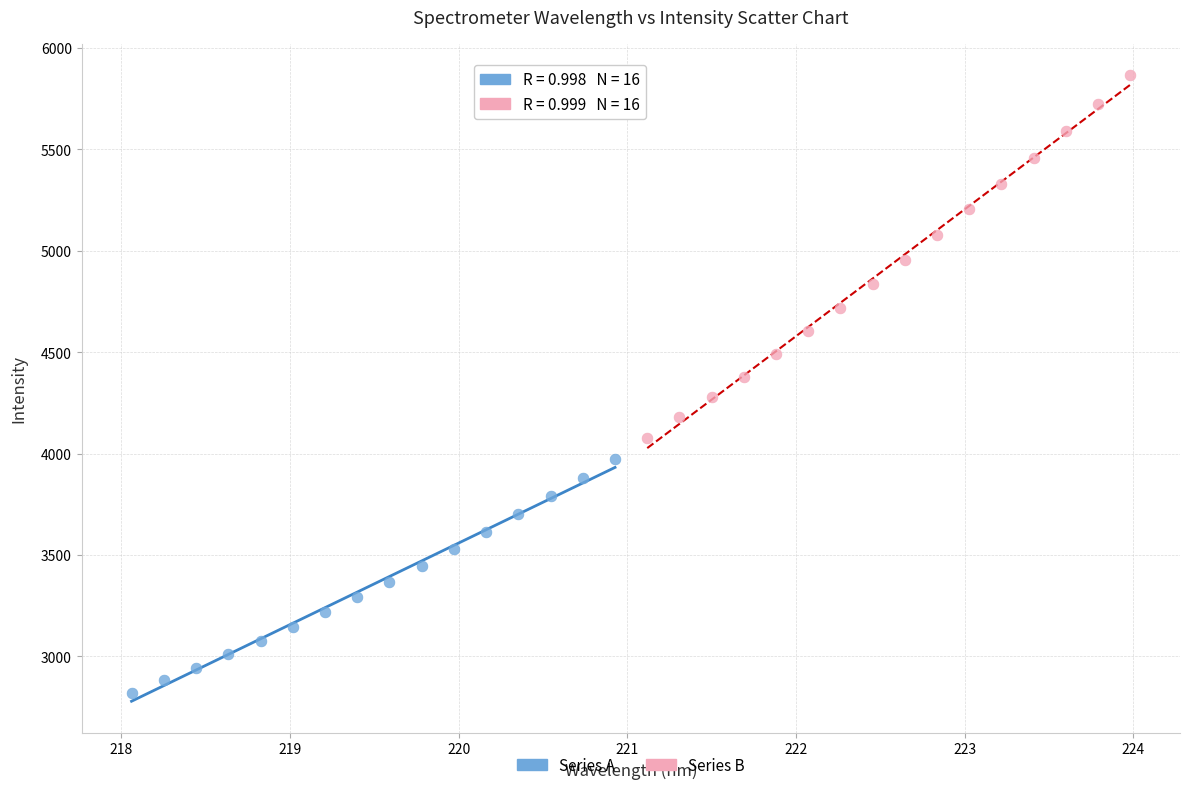

Which series contains the highest Y value?

Series B